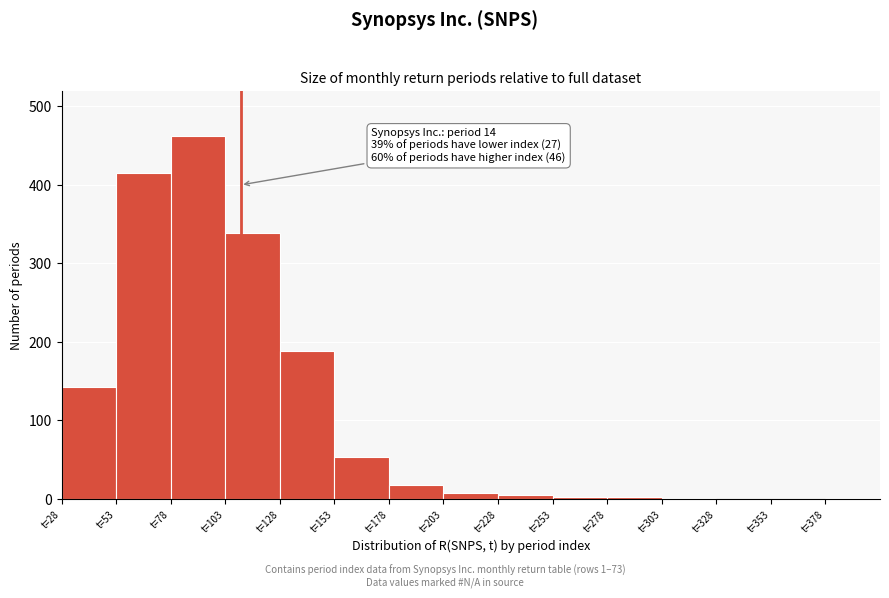

Which range on the x-axis has the tallest bar?

78 to 103